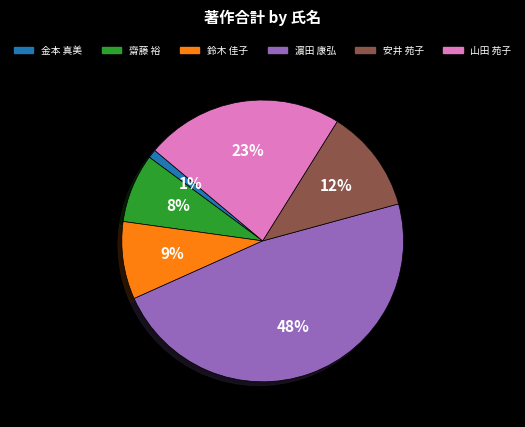

To the nearest percent, what is the combined percentage of 濵田 康弘 and 安井 苑子?

59%